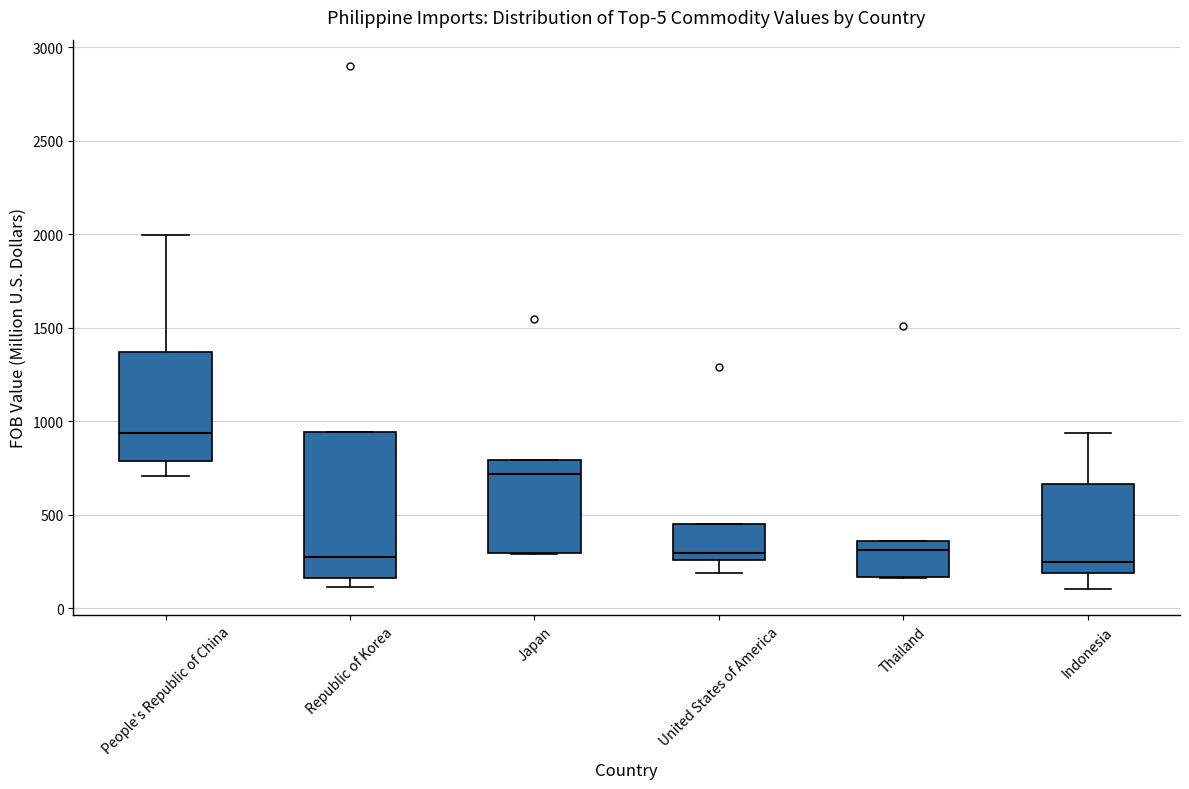

Which box is the tallest, from its lower edge to its upper edge?

Republic of Korea